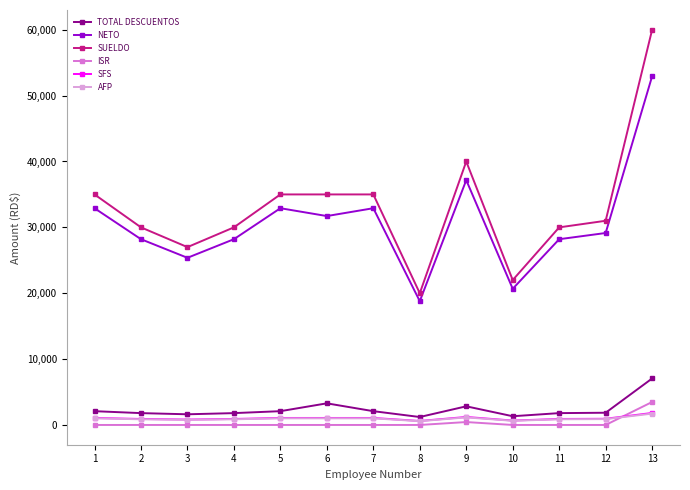

At which category is the sum across all series the highest?

13